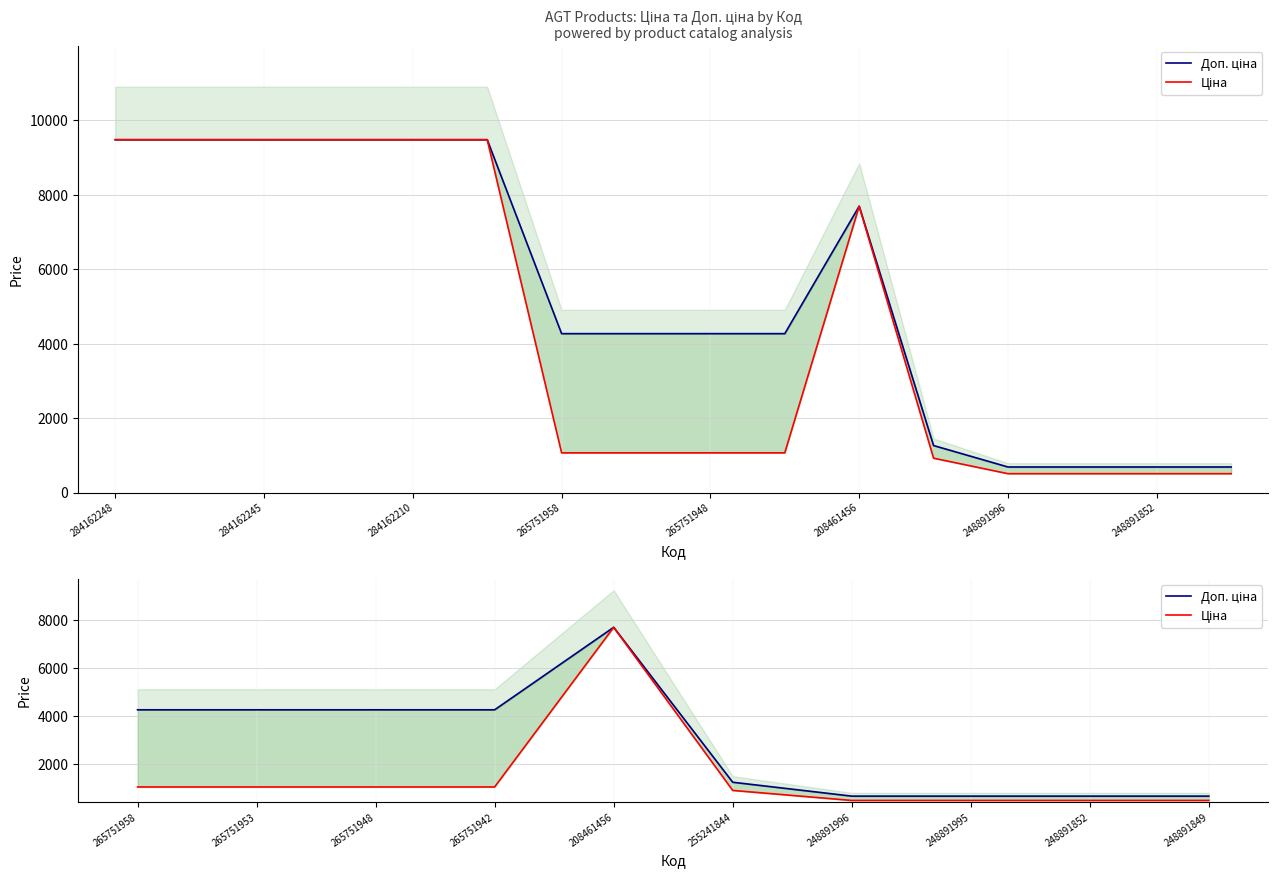

True or false: Ціна and Доп. ціна intersect in this chart.

False